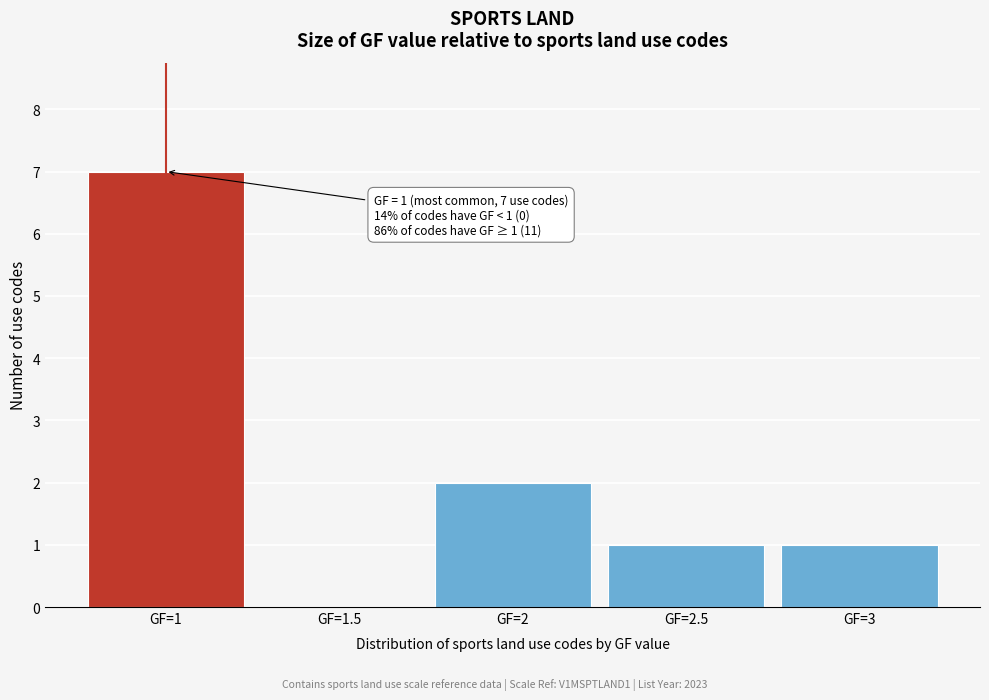

Over which range of the x-axis is the bar tallest?

0.75 to 1.25